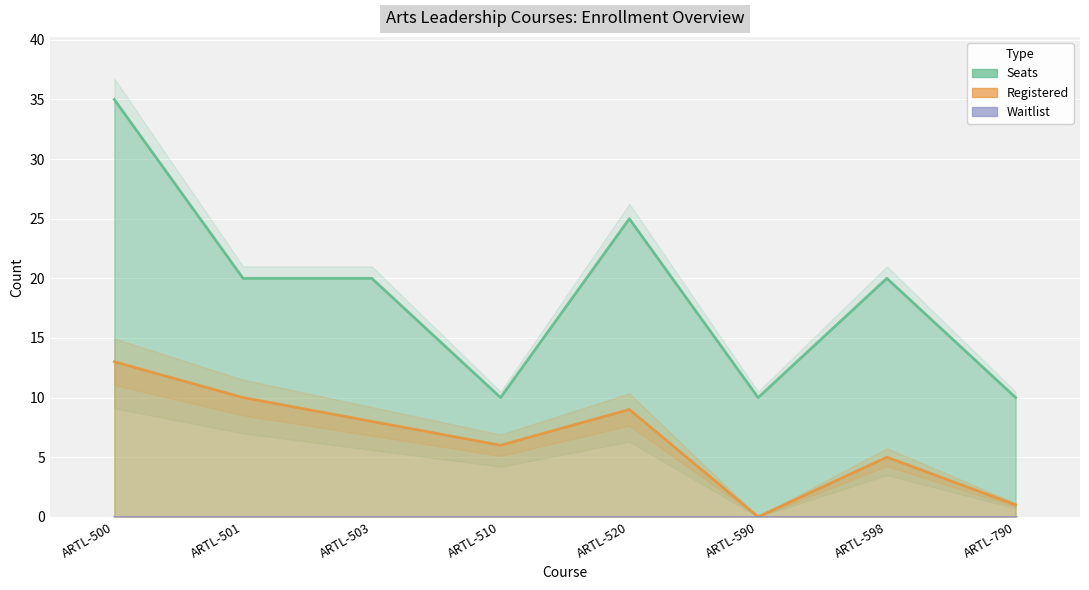

What is the difference between the highest and lowest values at ARTL-510?

10